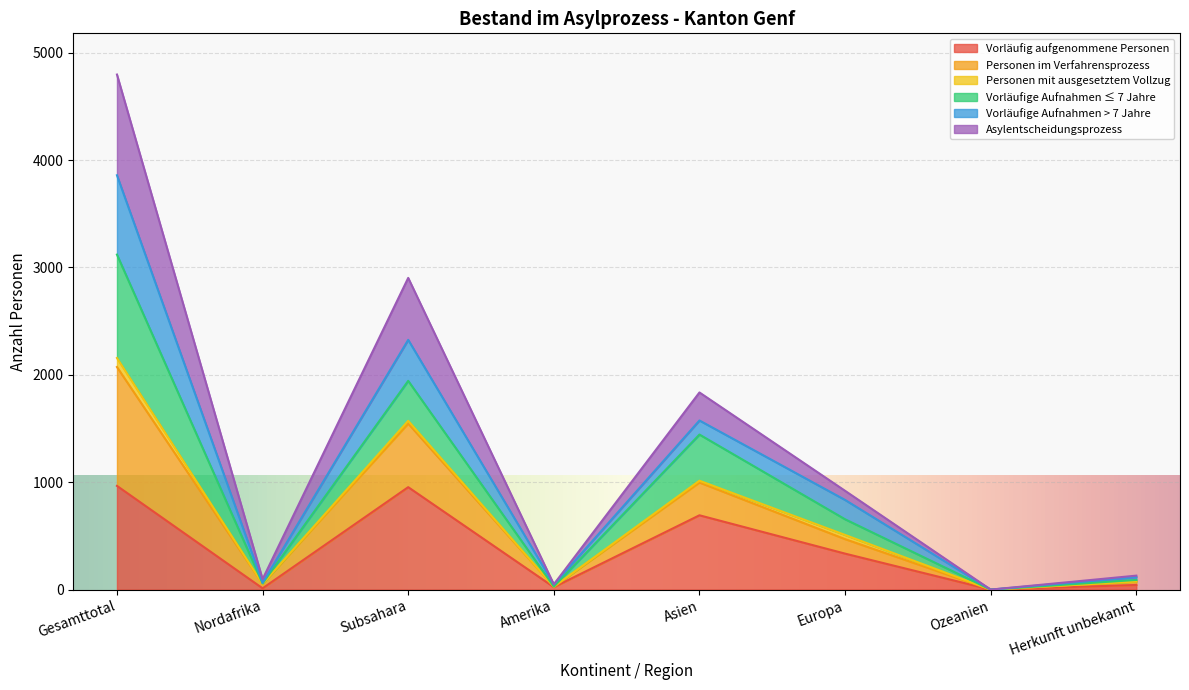

Which series has the widest spread of values?

Personen im Verfahrensprozess